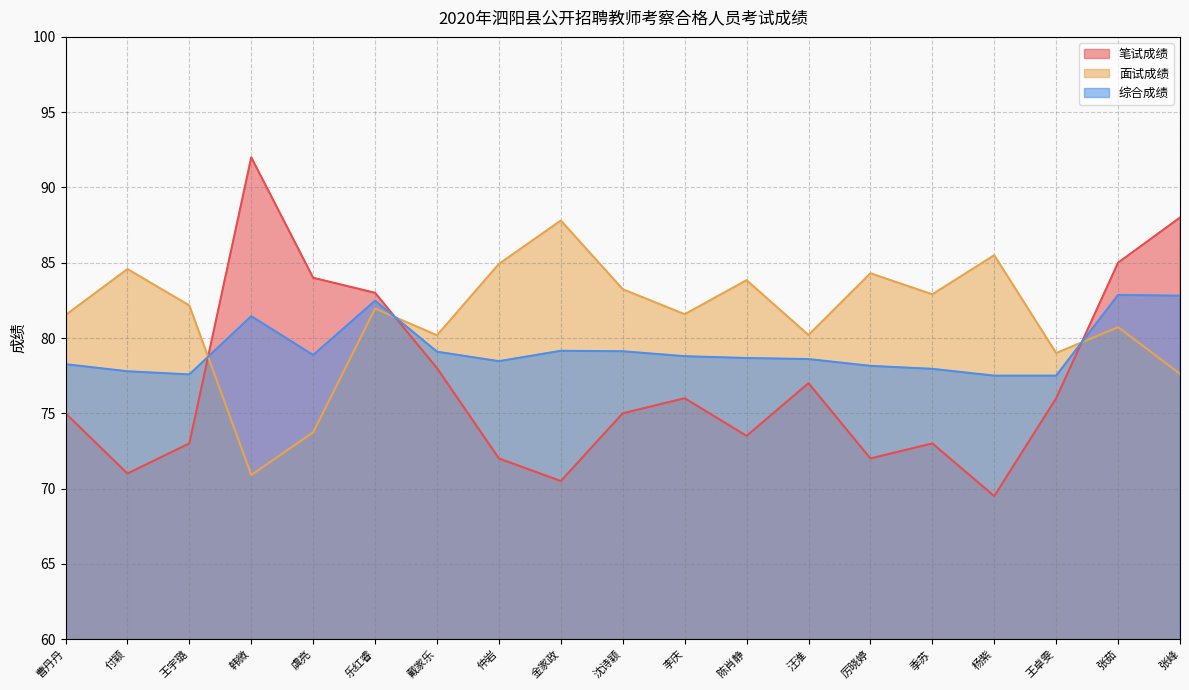

How many lines are shown in the chart?

3